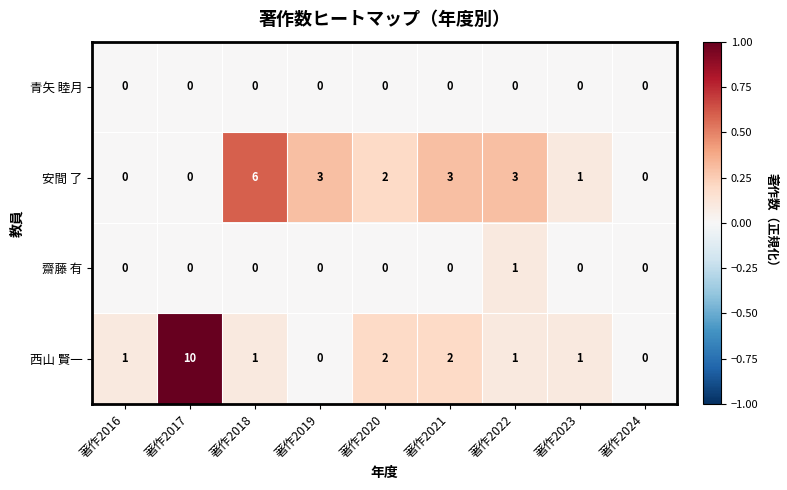

What is the difference between the second highest and second lowest values in the 安間 了 series?

3